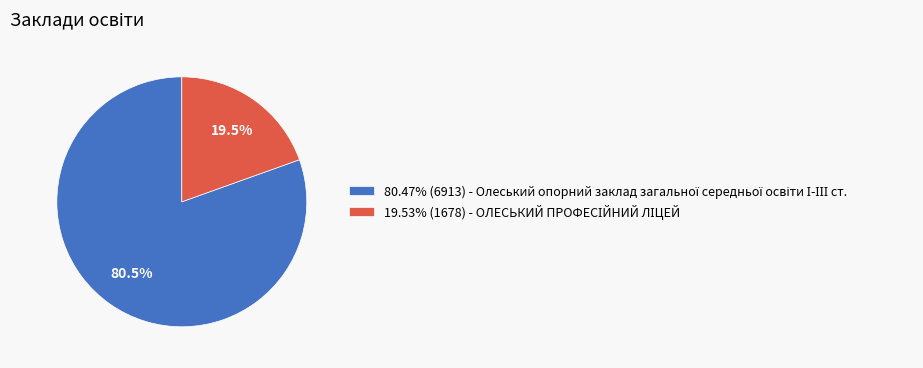

To the nearest percent, what is the difference between the largest and smallest slice percentages?

61%